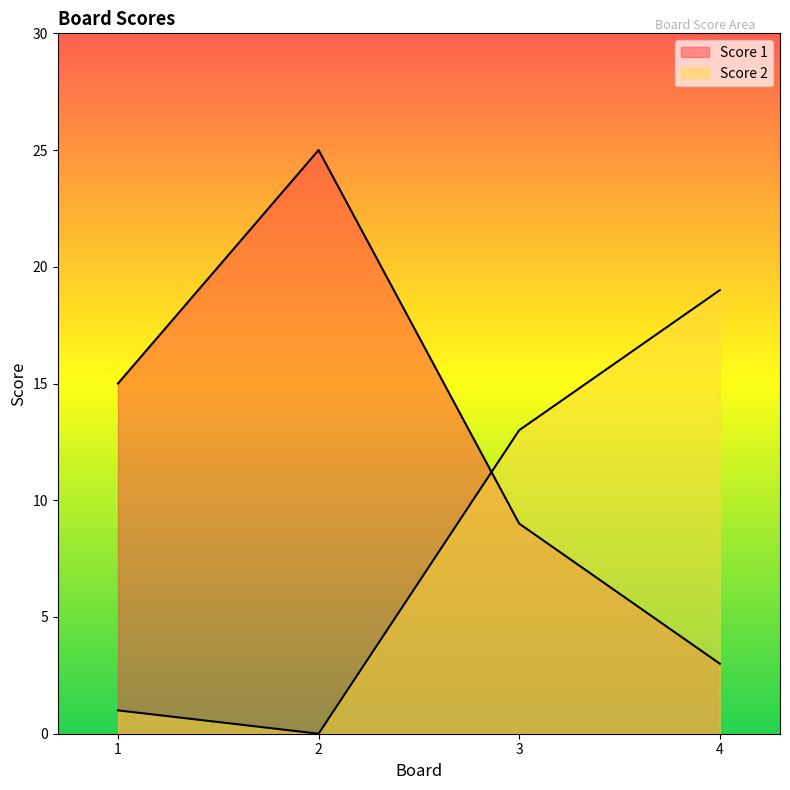

True or false: Score 2 has a value of 2 at 1.

False